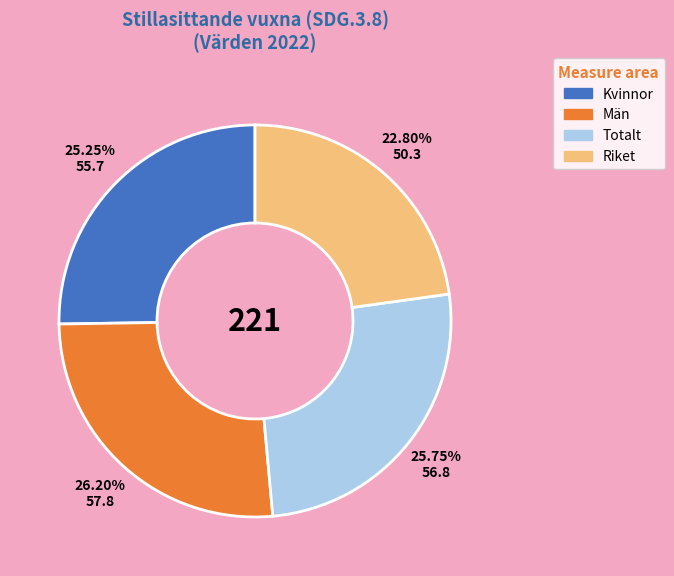

Combined, do Kvinnor and Män account for over 50%?

Yes